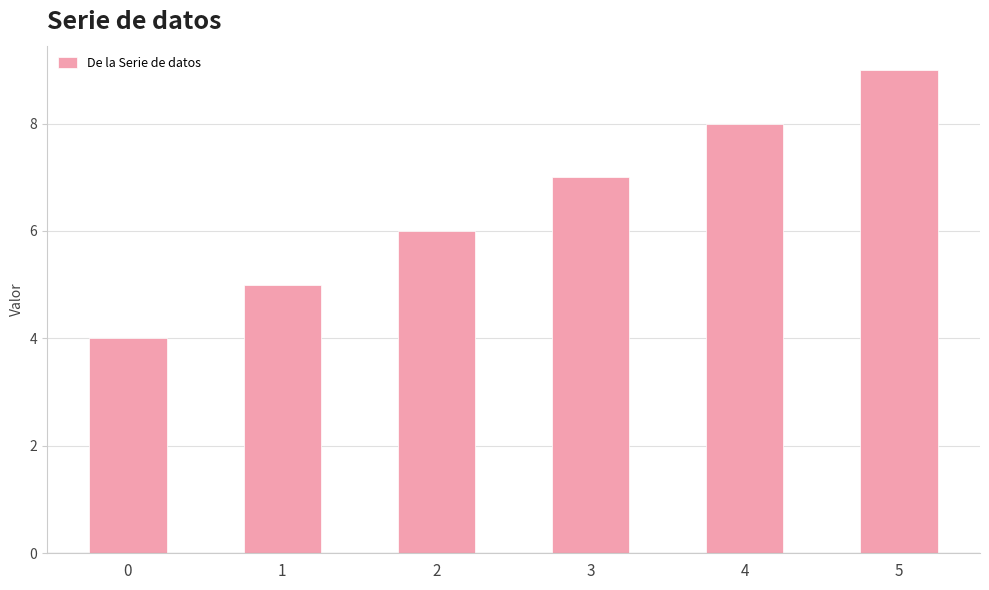

What is the change in value from 0 to 1?

+1